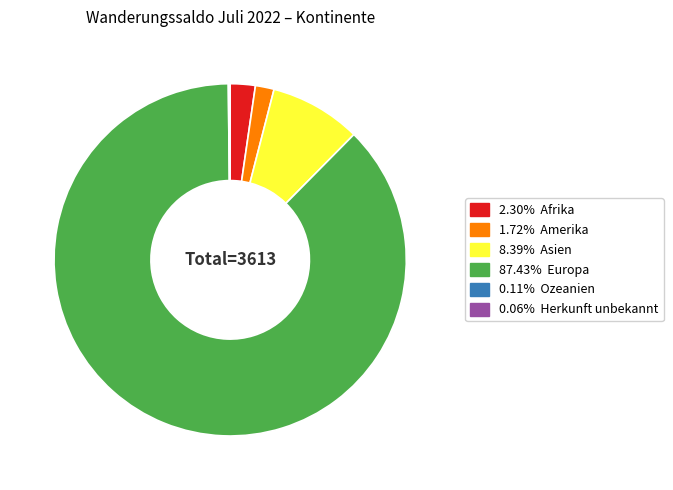

Which category has the smallest portion of the pie?

Herkunft unbekannt